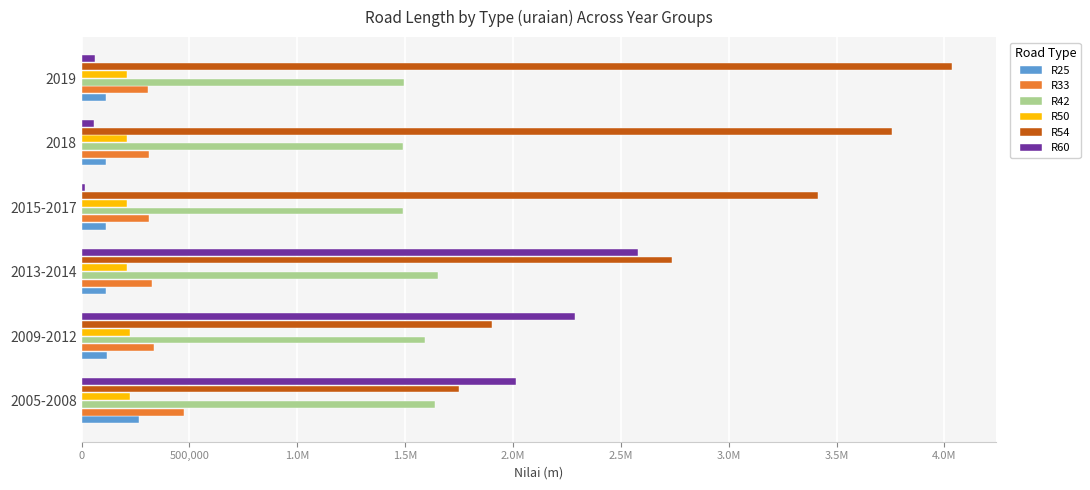

What are all the series names shown in the legend?

R25, R33, R42, R50, R54, R60